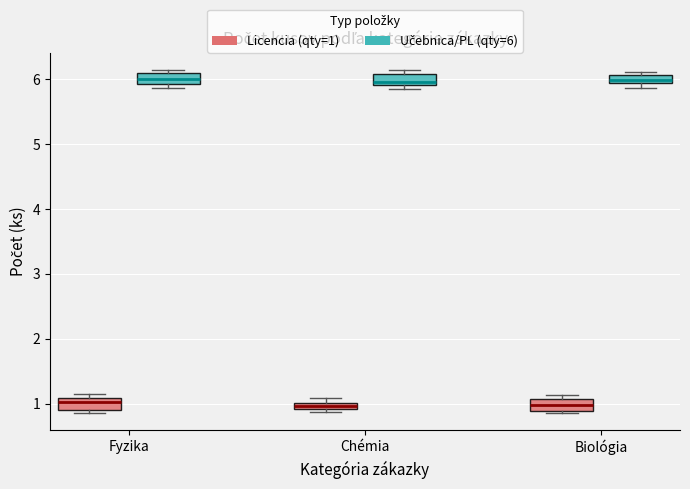

Where is the lower edge of the box for Chémia (Licencia (qty=1)) on the y-axis? The values are not printed on the chart, so give them approximately, as read against the axis.

0.9